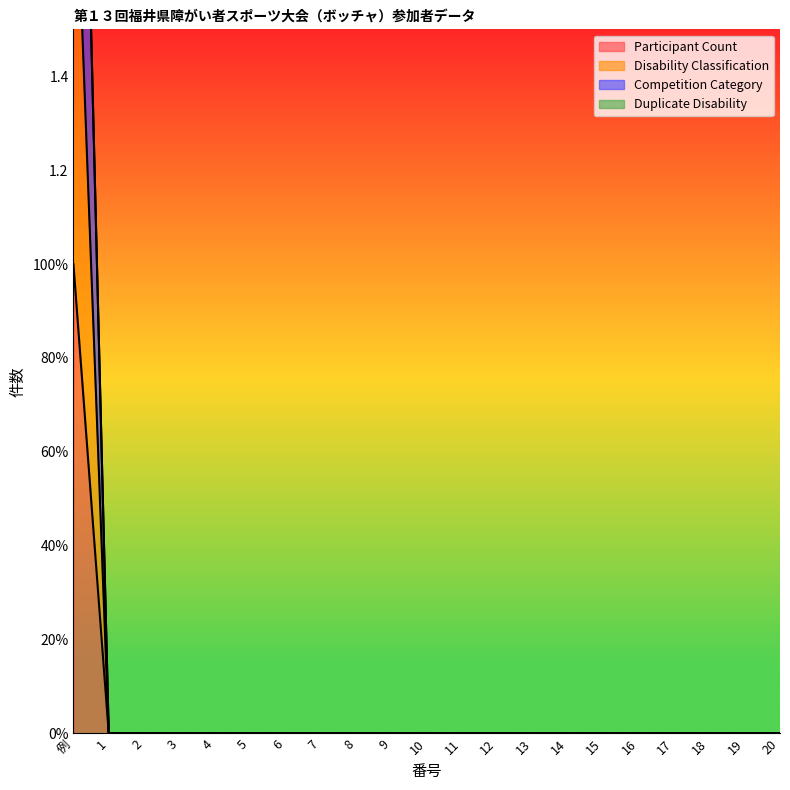

What is the label of the 4th point from the right?

17